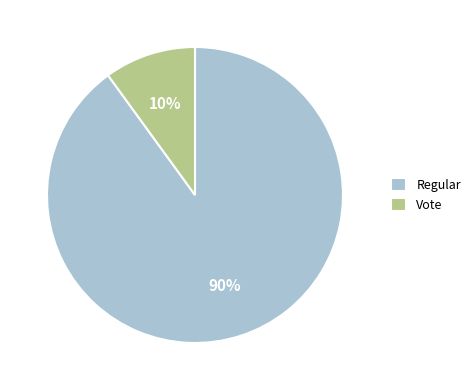

What is the largest slice in the pie chart?

Regular